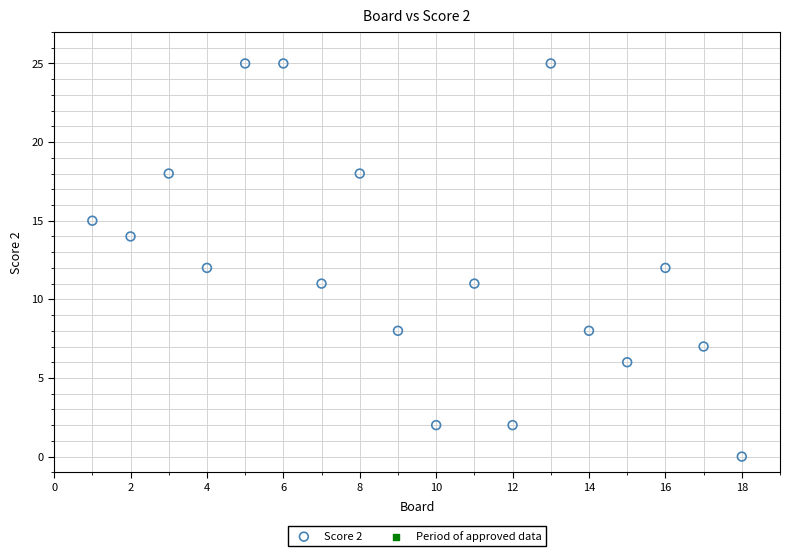

What is the range of Y values (max minus min)?

25